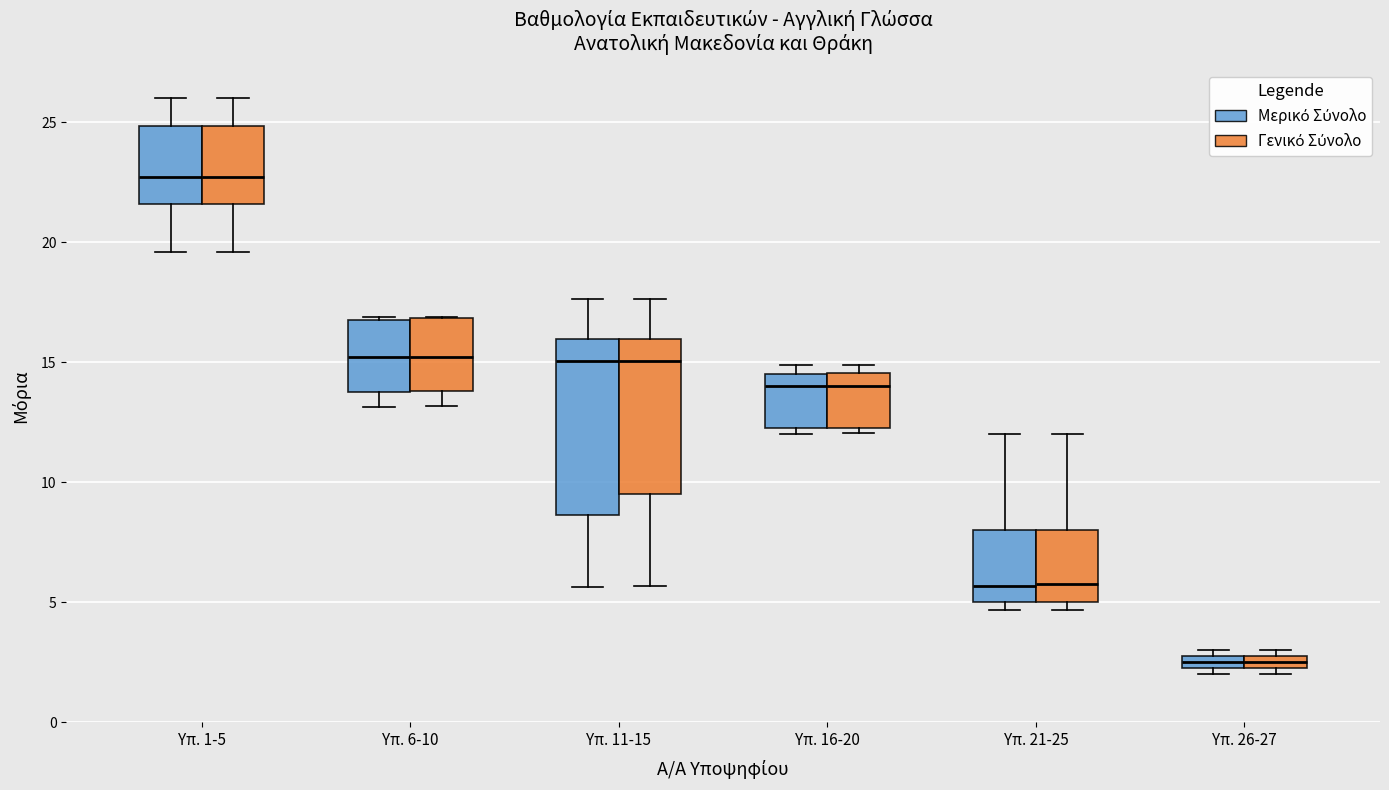

Which box is the tallest, from its lower edge to its upper edge?

Υπ. 11-15 (Μερικό Σύνολο)